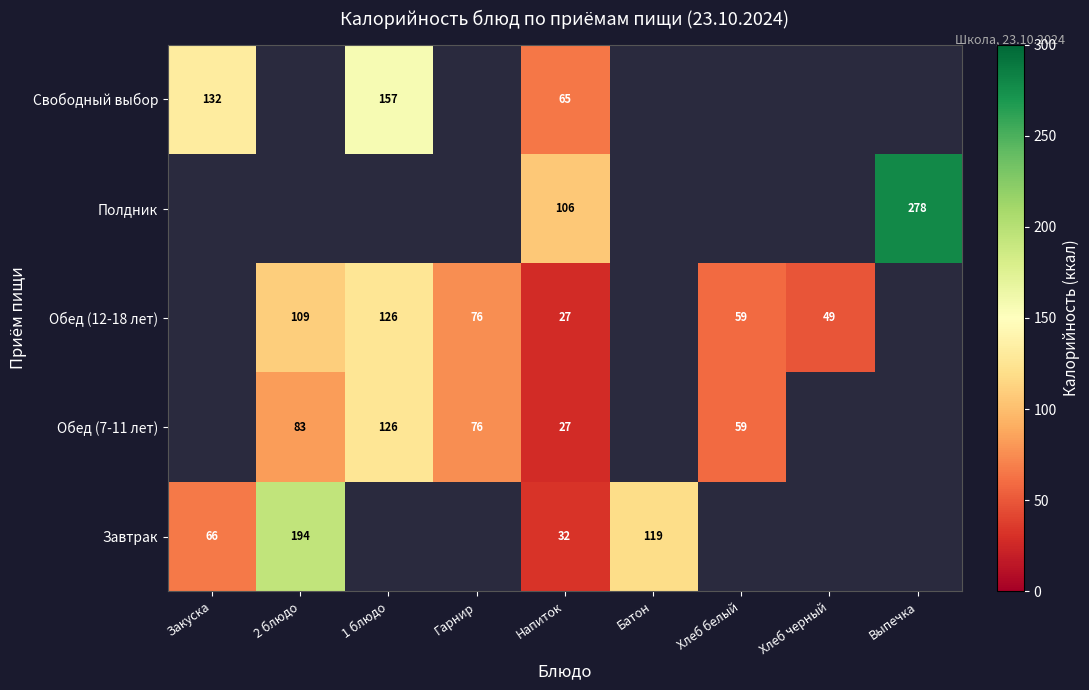

At which category is the sum across all series the highest?

Напиток